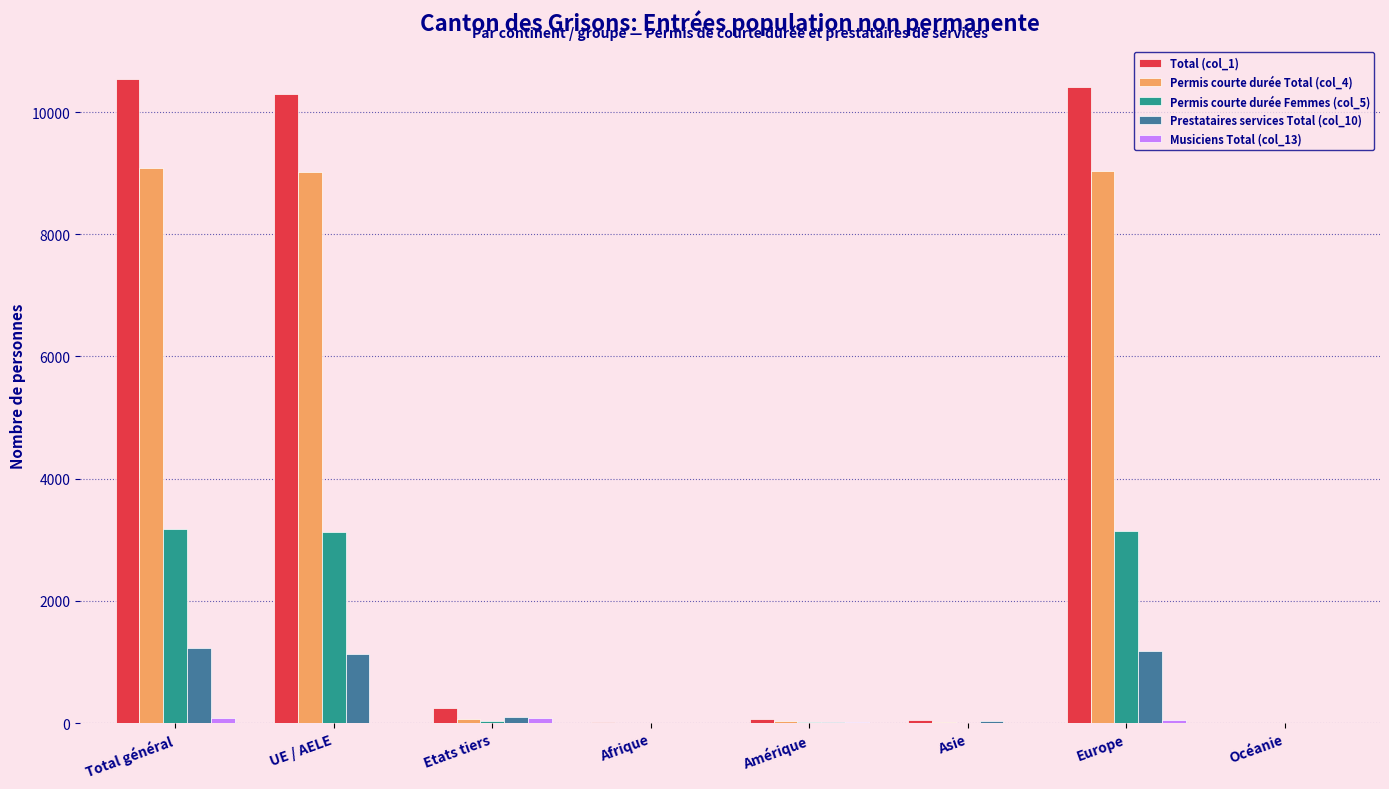

How many series are shown in this chart?

5